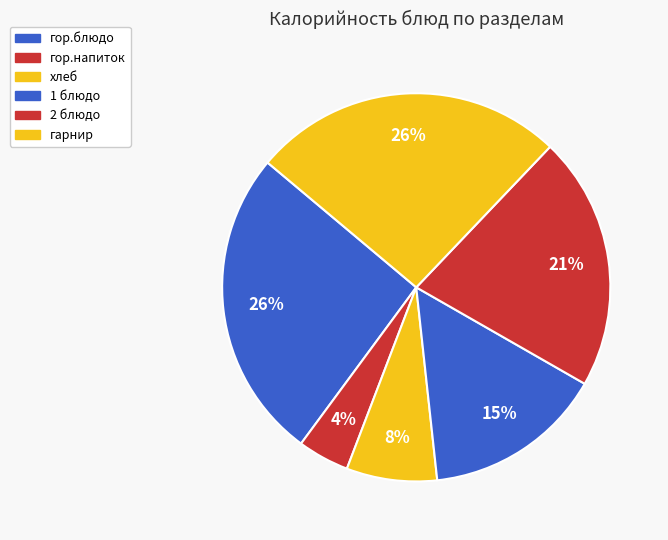

To the nearest percent, what is the average slice percentage?

17%